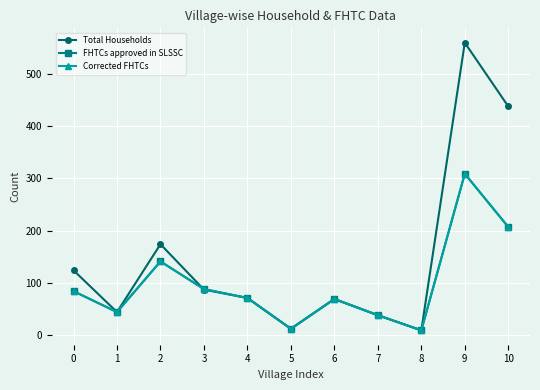

Does the chart have visible grid lines?

Yes